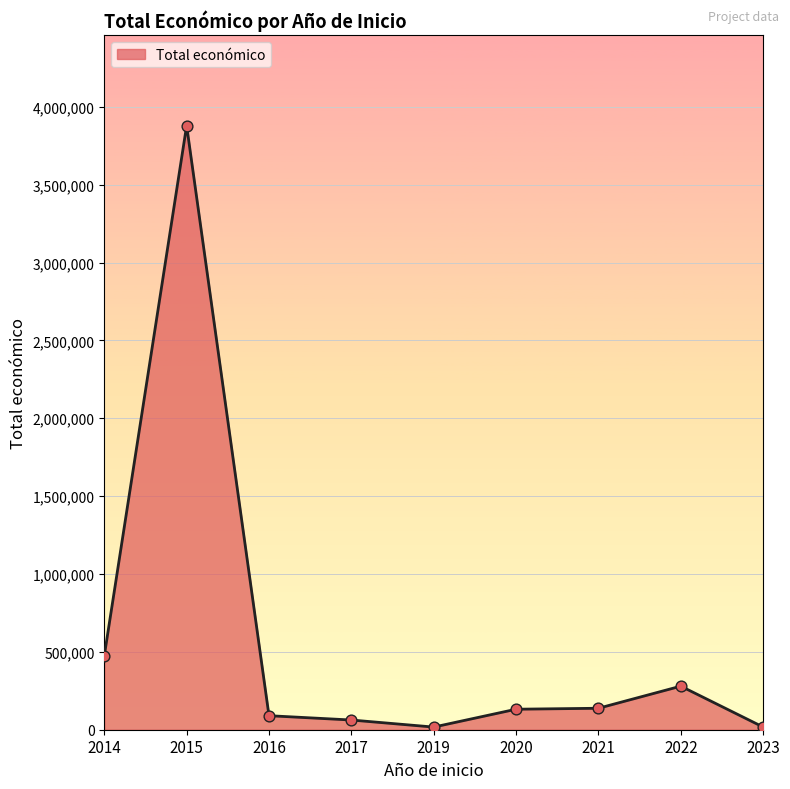

Between 2020 and 2017, which is larger?

2020